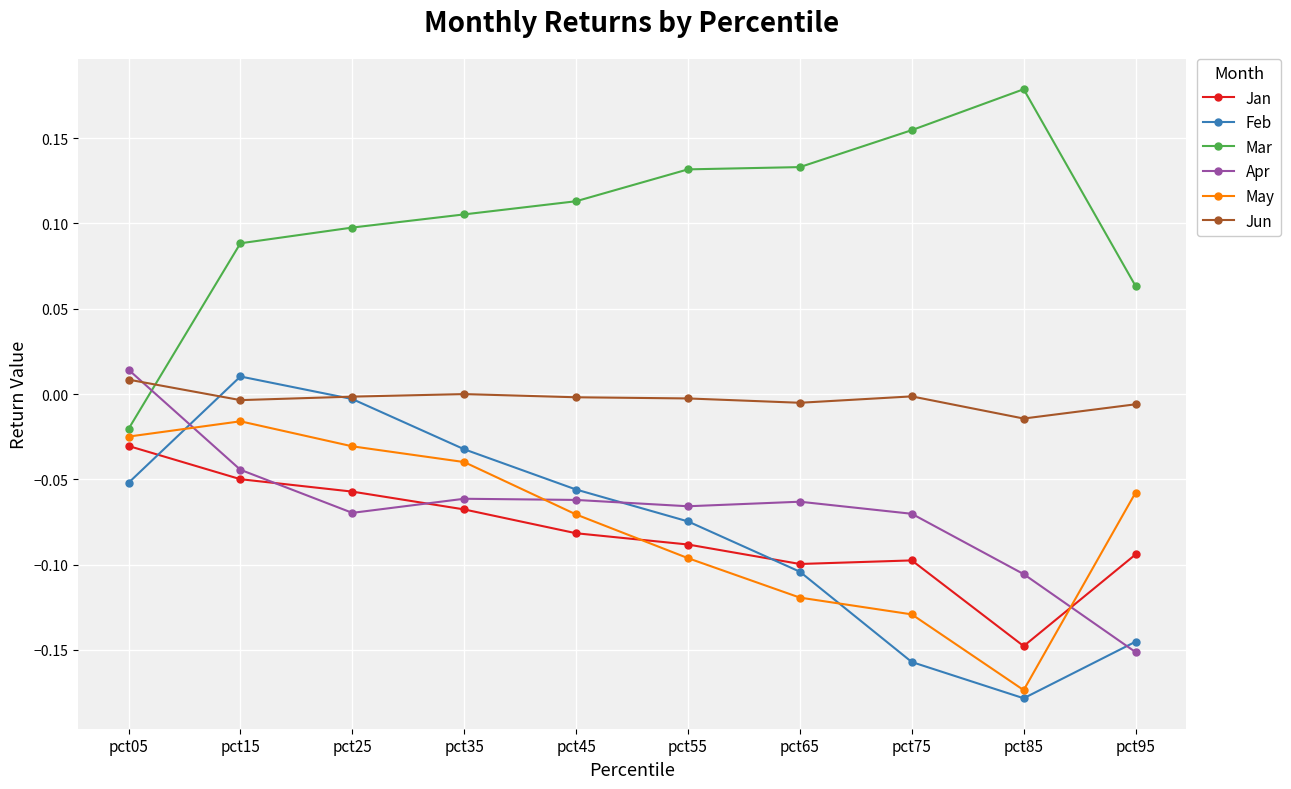

Where is the first local minimum for May?

pct85